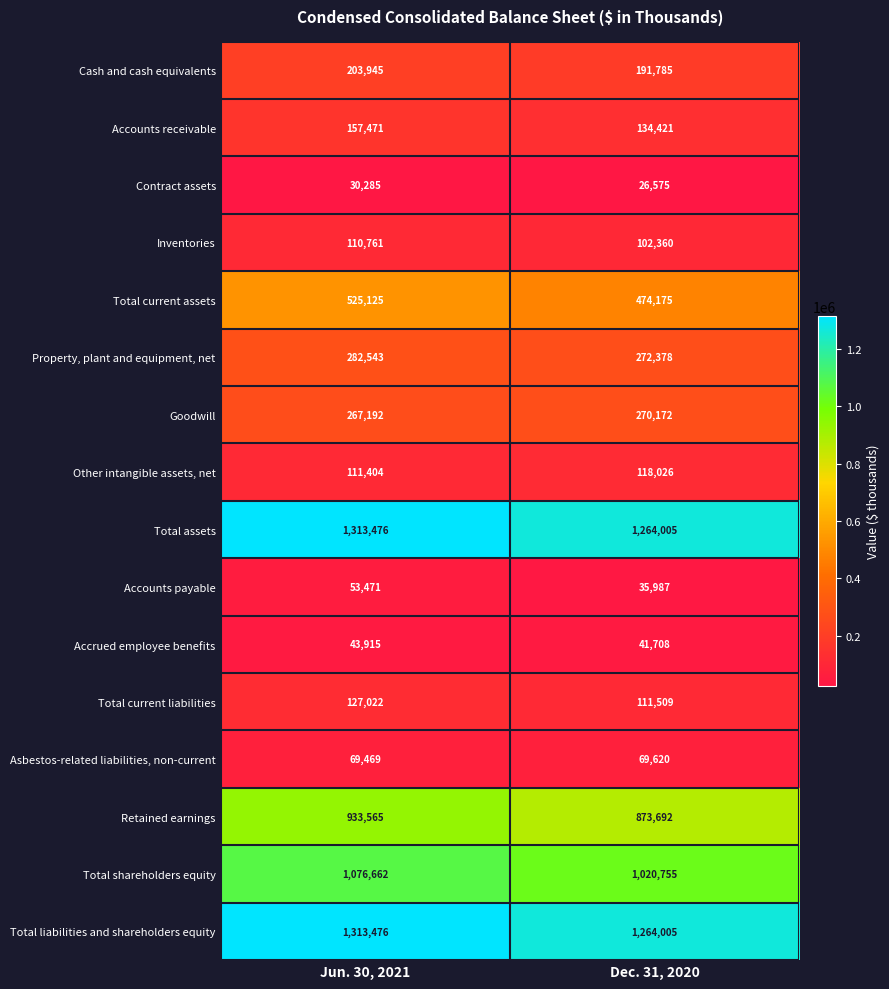

True or false: Accrued employee benefits has a value of 66979 at Jun. 30, 2021.

False